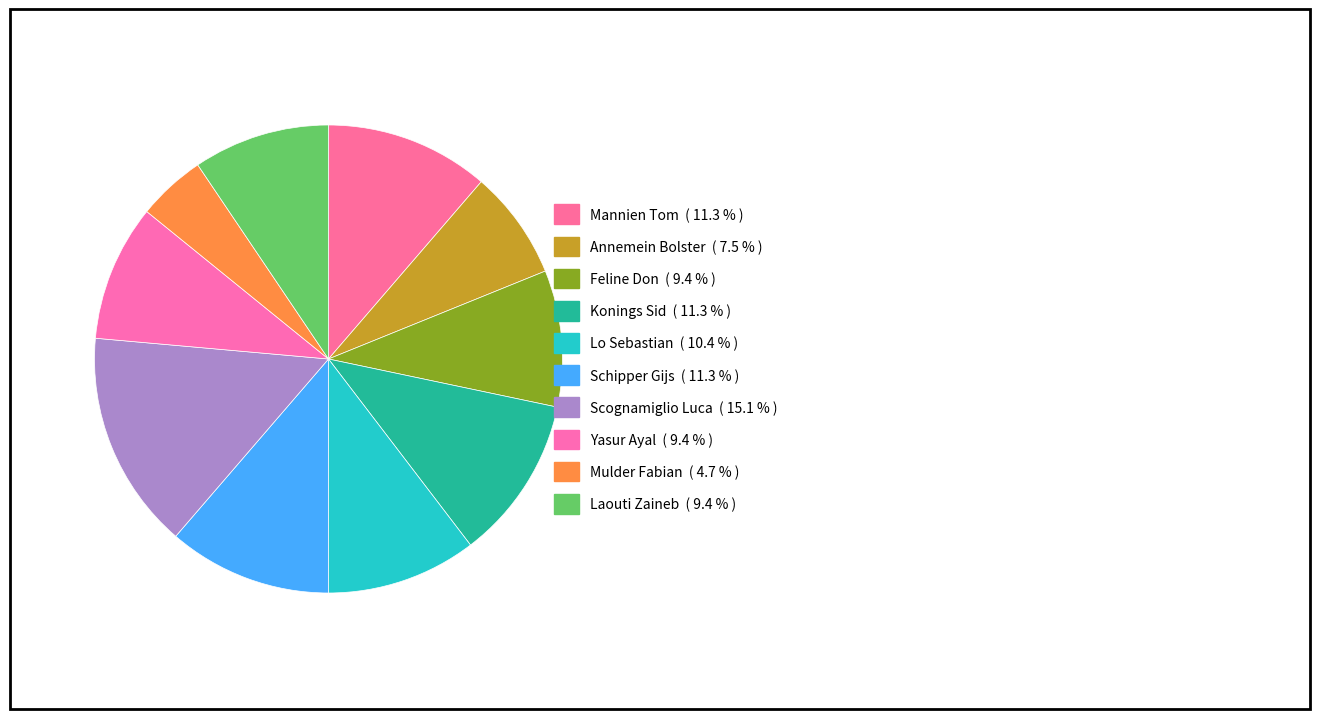

Which category has the smallest portion of the pie?

Mulder Fabian